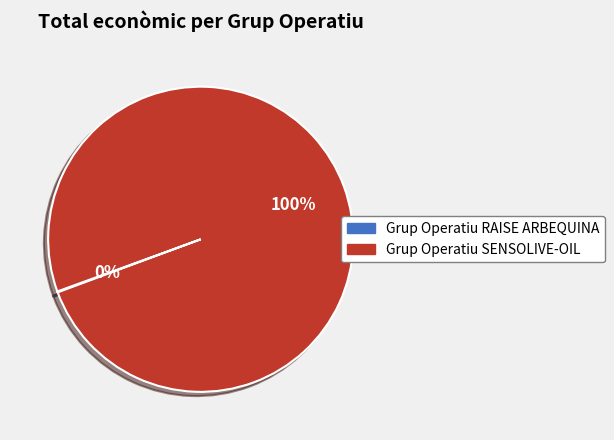

What percentage is the Grup Operatiu SENSOLIVE-OIL slice, to the nearest percent?

100%